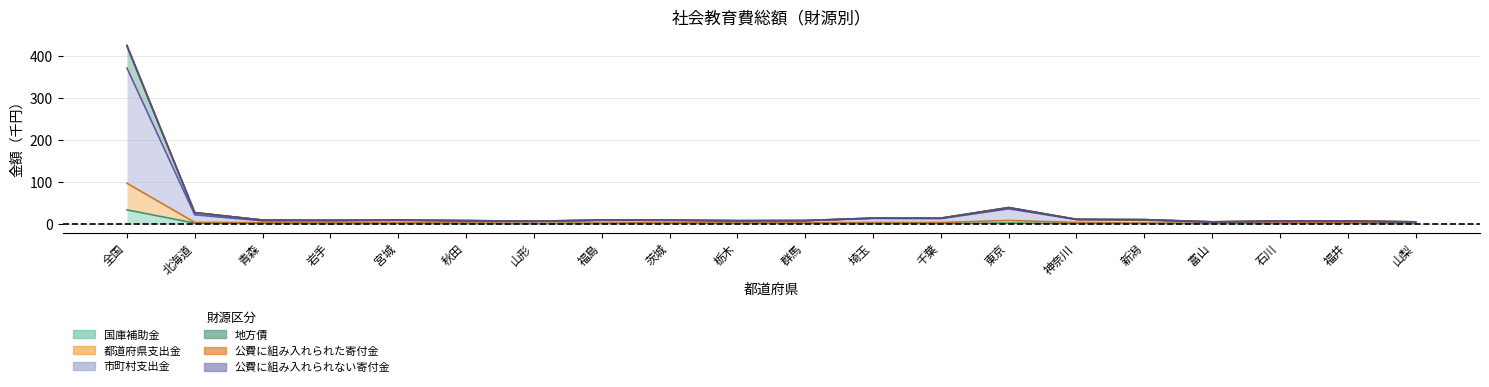

Between 石川 and 岩手, which is larger?

石川